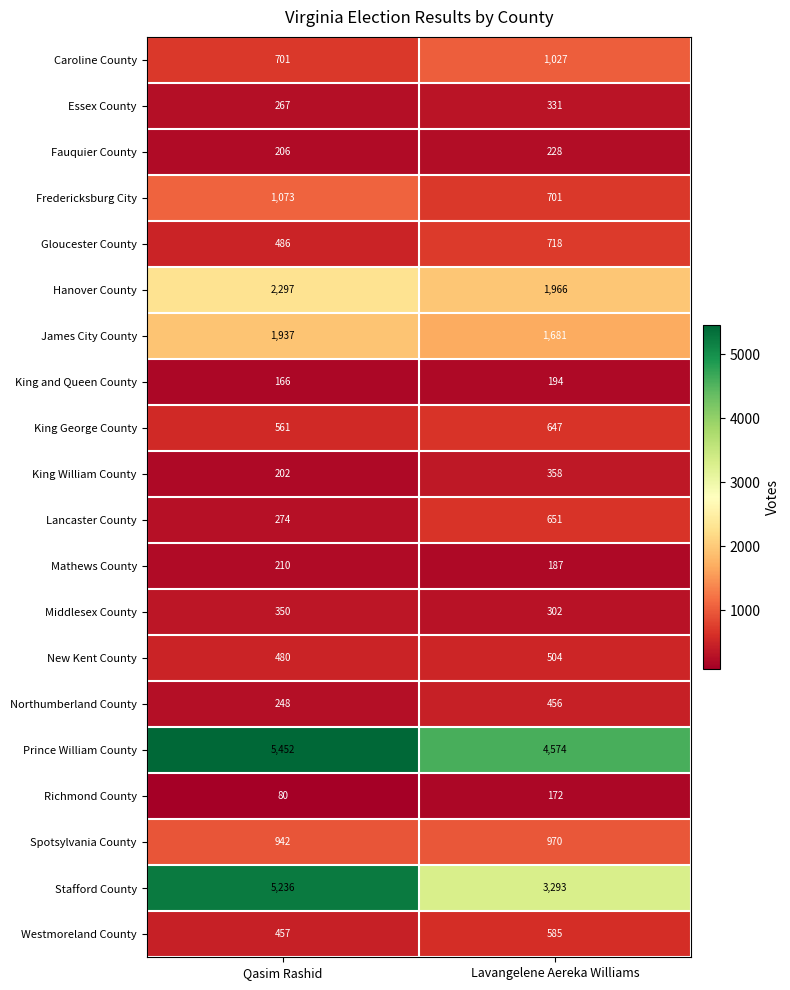

What is the sum of the Prince William County values at Qasim Rashid and Lavangelene Aereka Williams?

10026